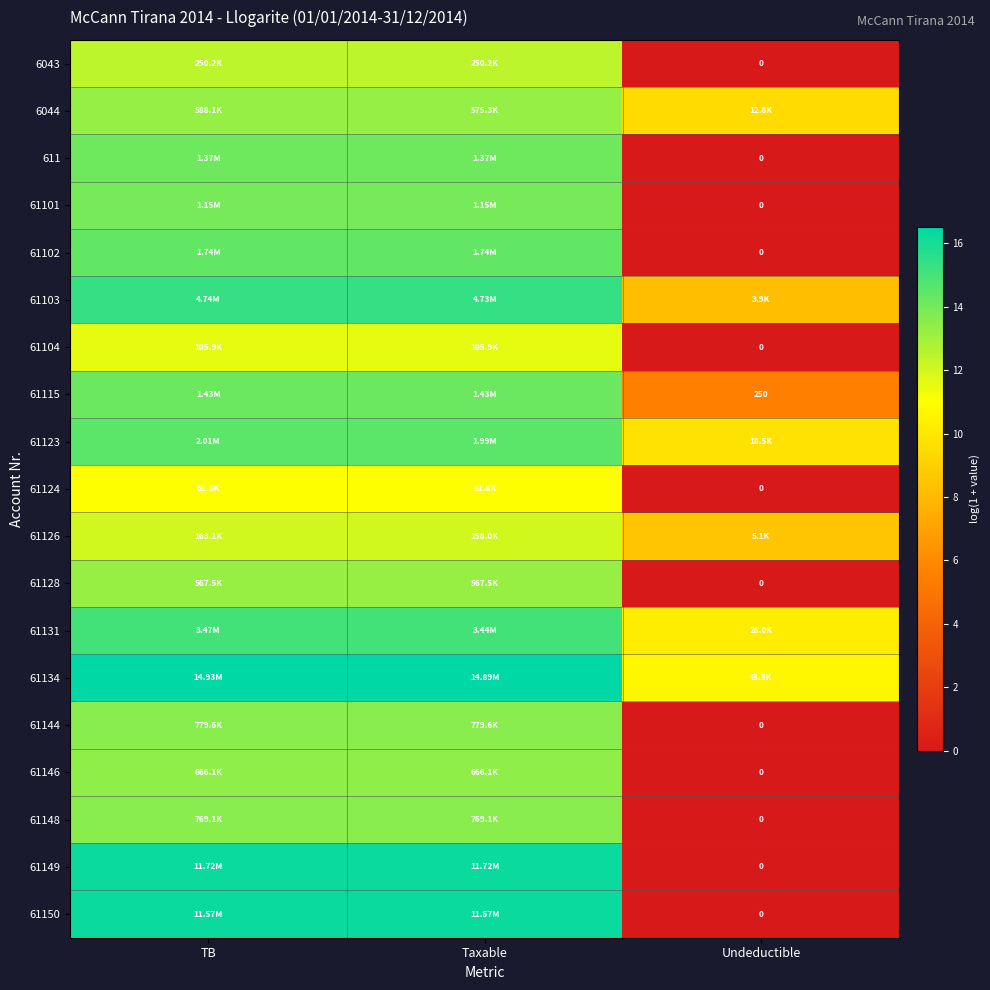

What is the difference between the highest and lowest values at Taxable?

5.5